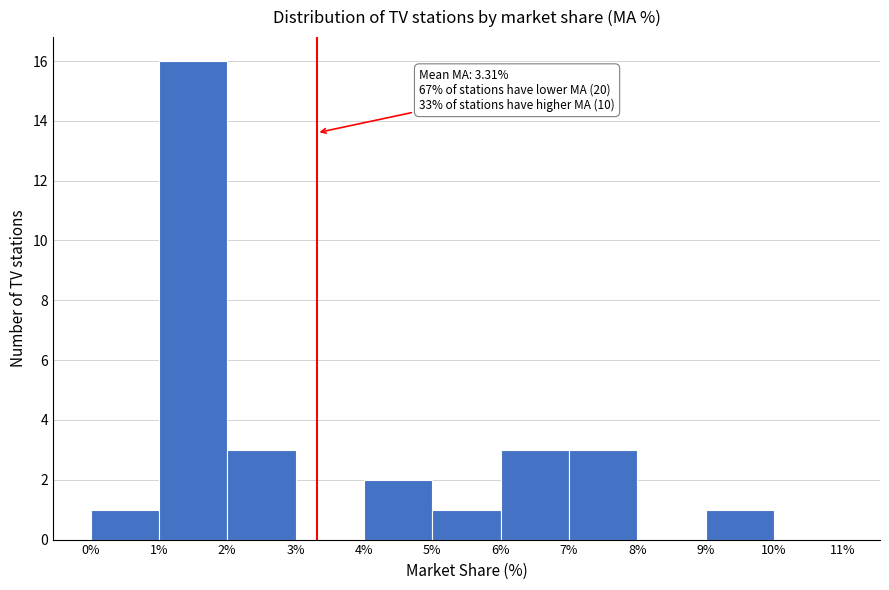

Which range on the x-axis has the tallest bar?

1% to 2%